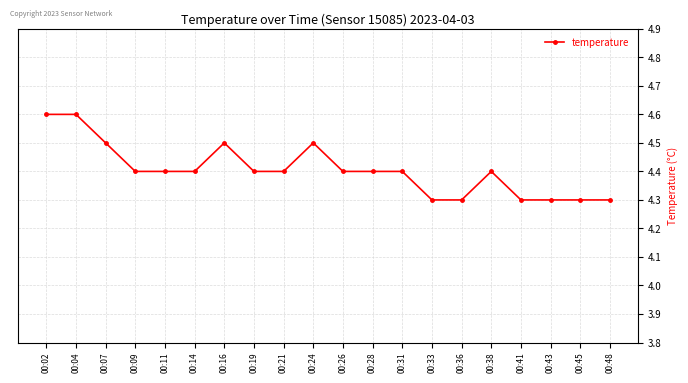

True or false: there are more than 2 points higher than both neighbors.

True